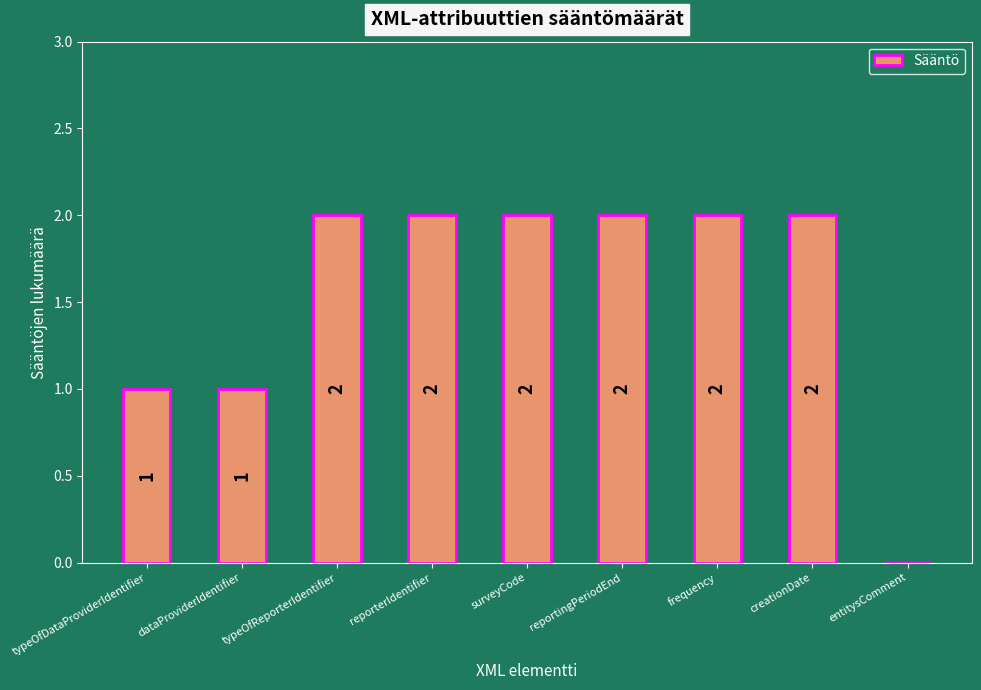

What is the average value?

2